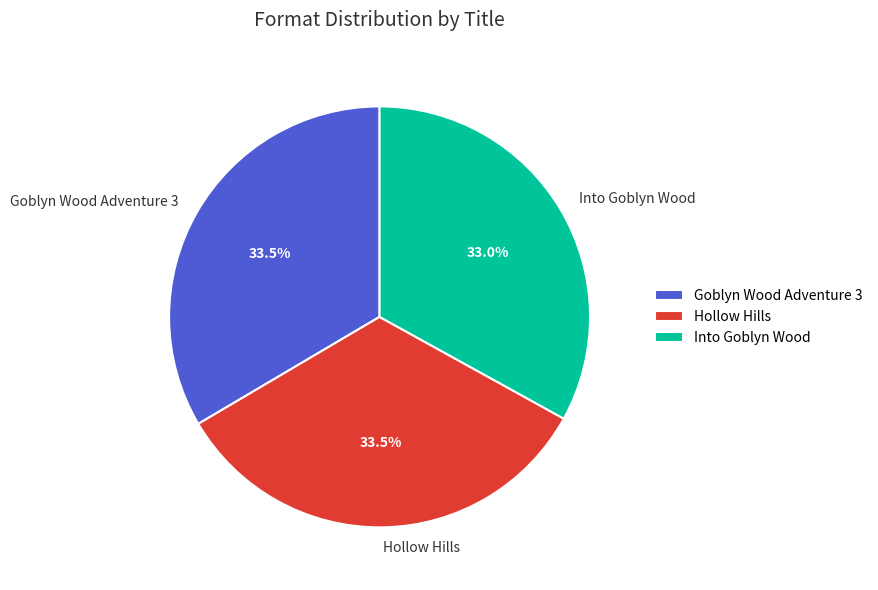

Approximately how many times larger is the value at Hollow Hills compared to Goblyn Wood Adventure 3?

1.0